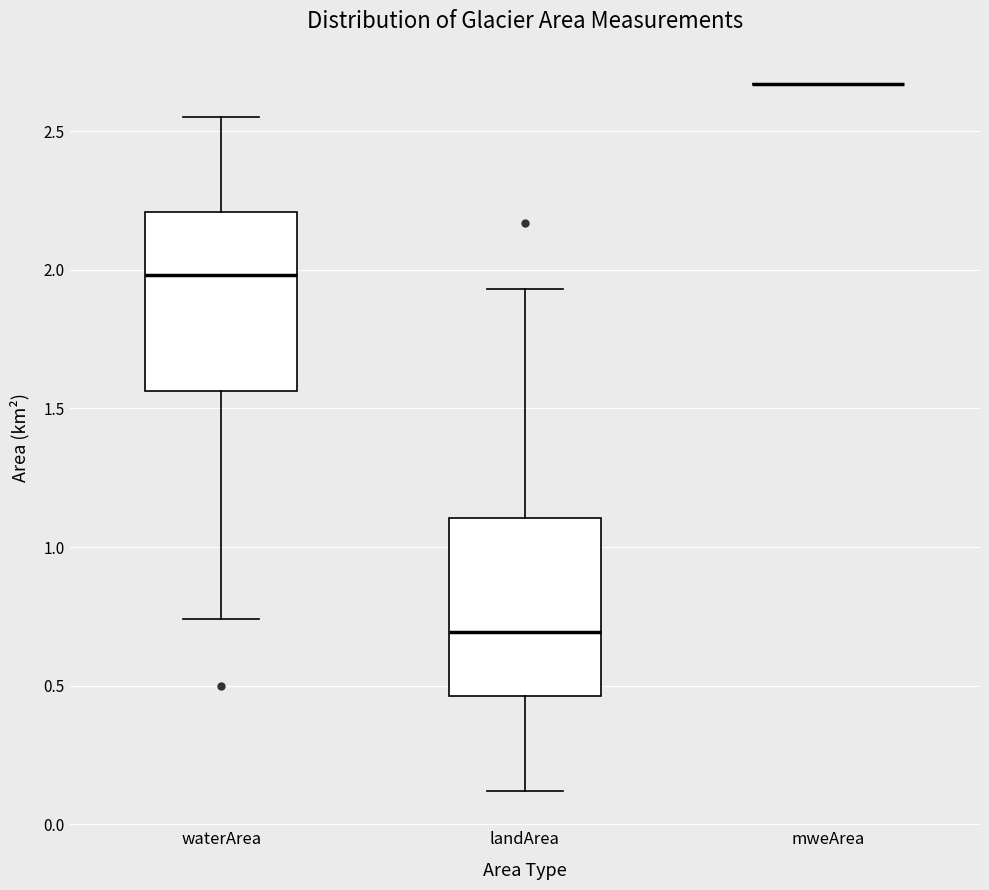

Reading left to right, read every box against the y-axis: the position of its median line, the range the box covers, and the ends of its whiskers. The values are not printed on the chart, so give them approximately, as read against the axis.

waterArea: median 2.00, box 1.55 to 2.20, whiskers 0.75 to 2.55
landArea: median 0.70, box 0.45 to 1.10, whiskers 0.10 to 1.95
mweArea: box collapsed to a line at 2.65, whiskers 2.65 to 2.65